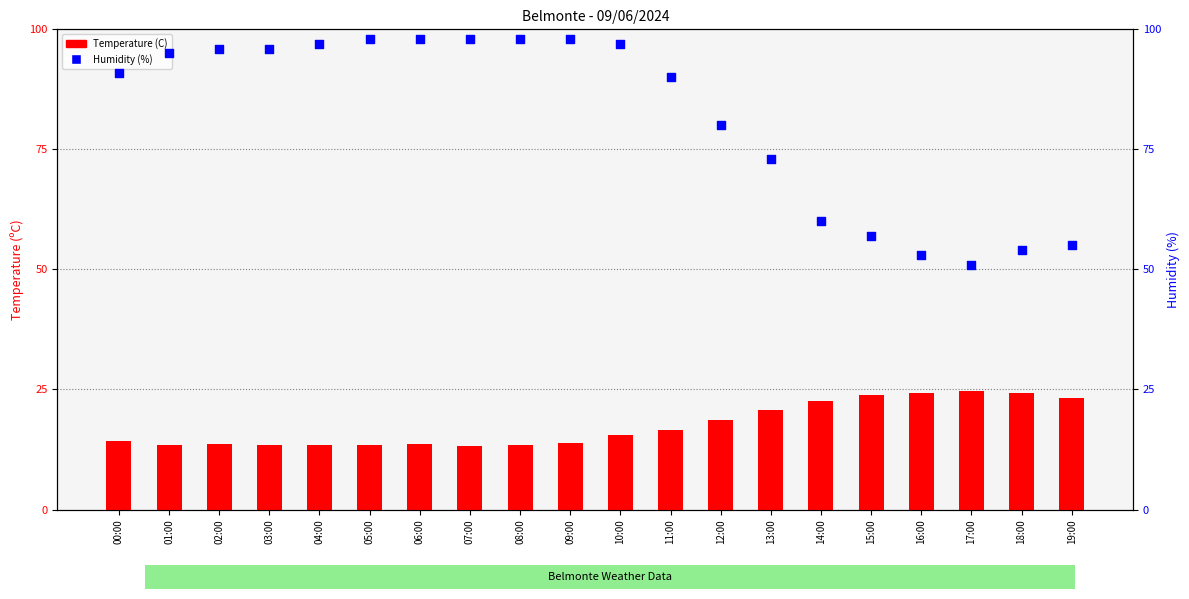

Is the value of Humidity (%) at 02:00 greater than the value of Temperature (C) at 04:00?

Yes